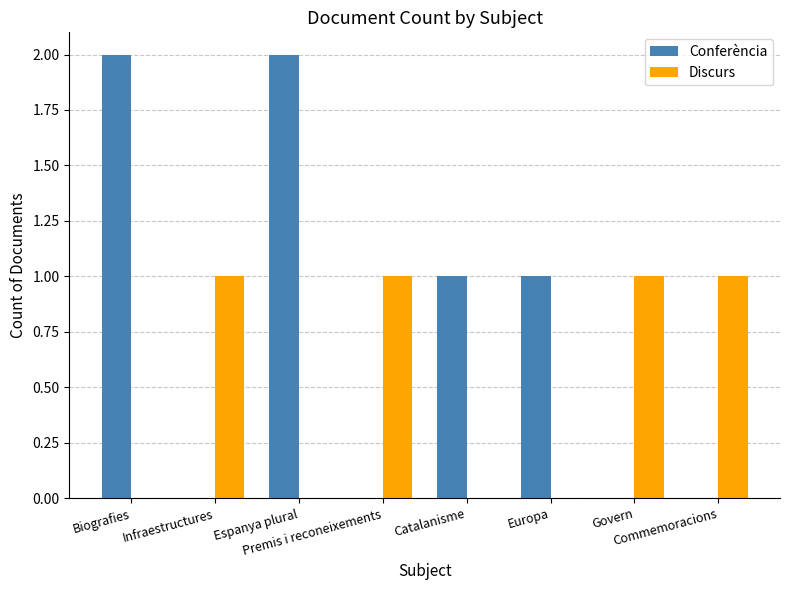

How many groups of bars are there?

8